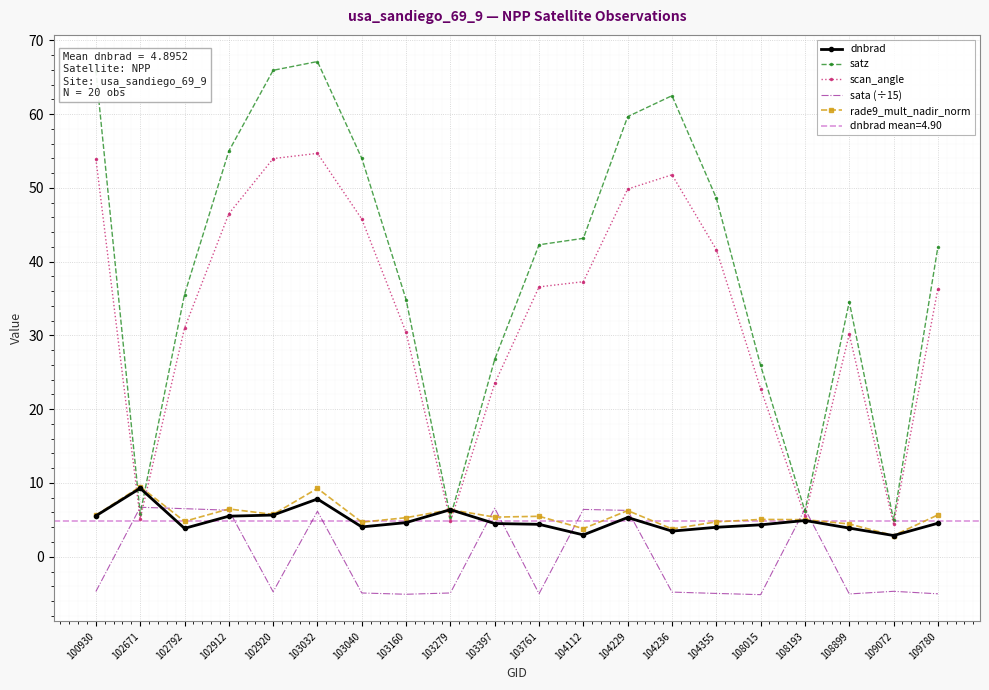

At which category is the sum across all series the highest?

103032